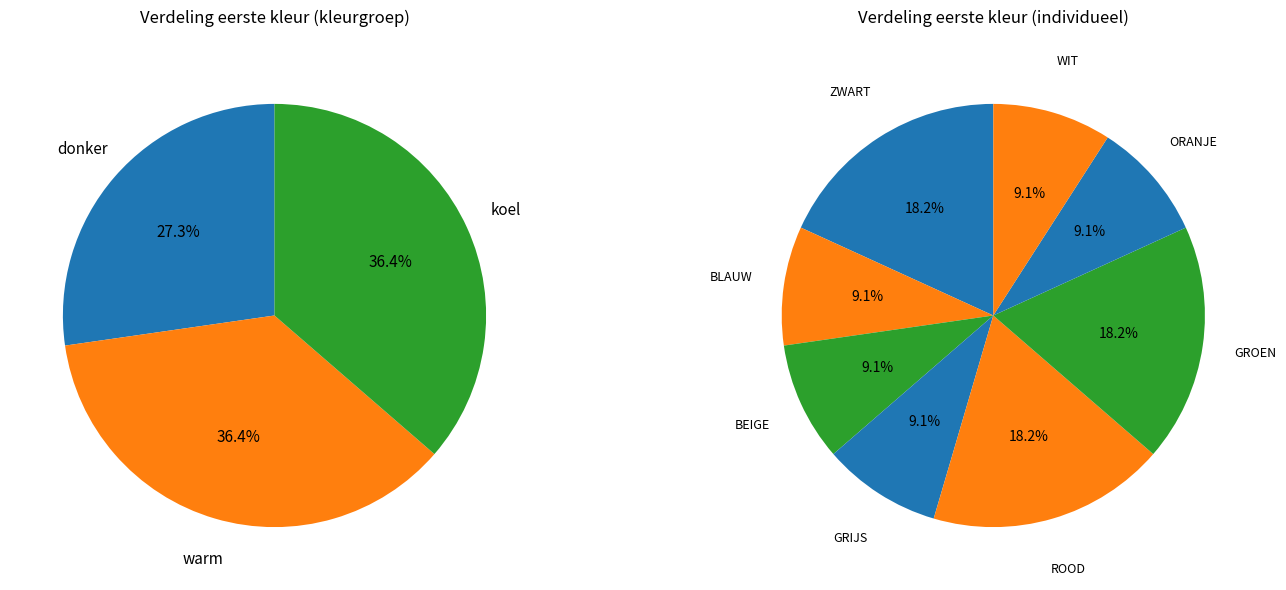

To the nearest percent, what is the difference between the counts and 2 slice percentages?

9%